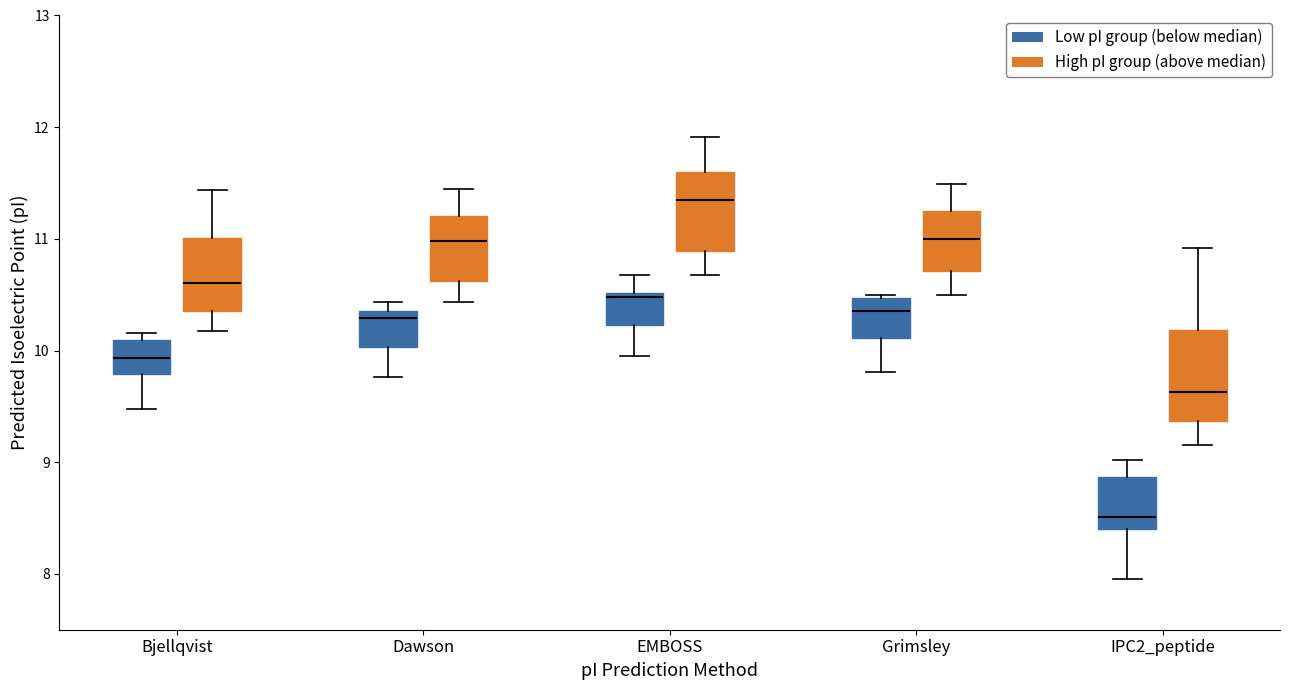

Which box is the tallest, from its lower edge to its upper edge?

IPC2_peptide (High pI group (above median))